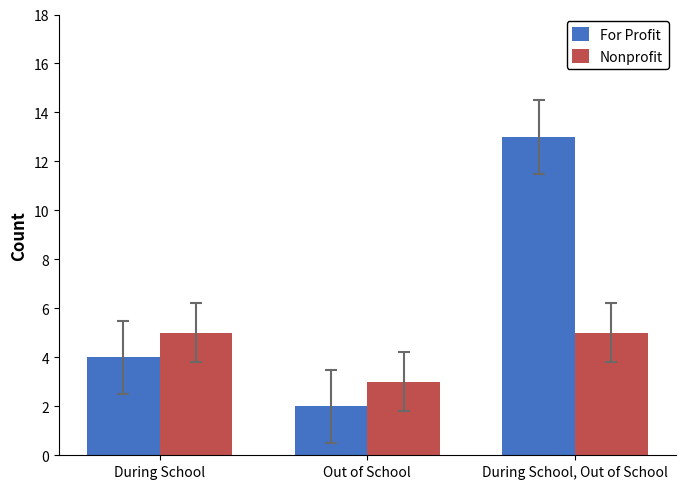

Where is For Profit nearest to the value 7?

During School